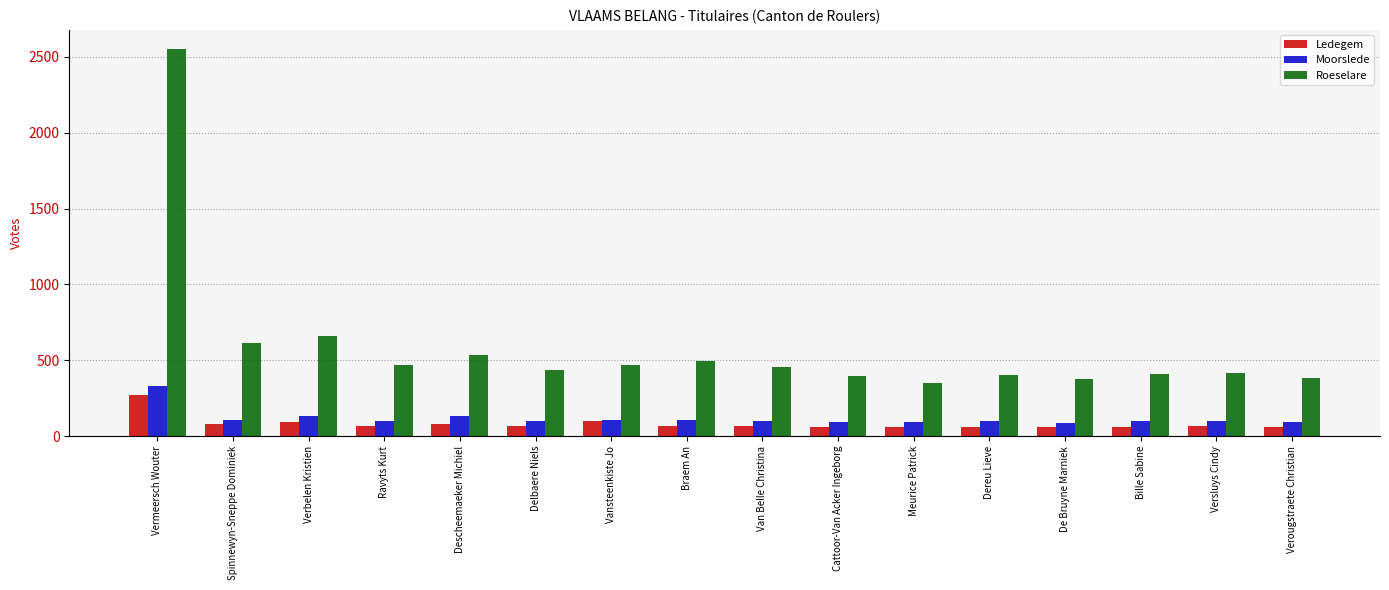

What is the approximate value of Ledegem at Delbaere Niels?

67